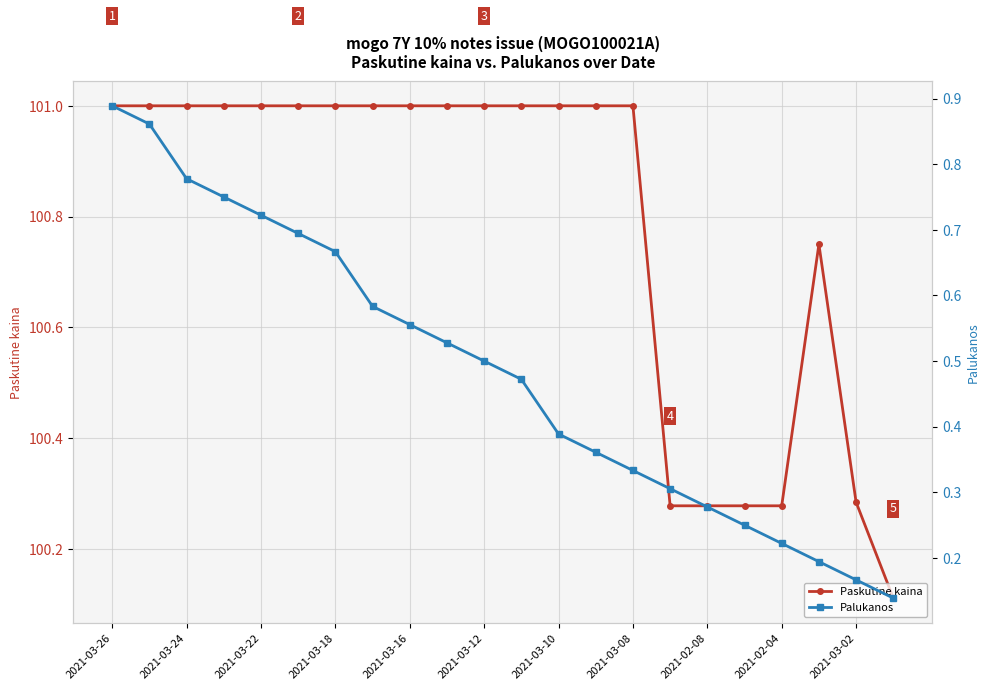

What is the difference between the Paskutine kaina values at 11 and 19?

0.2